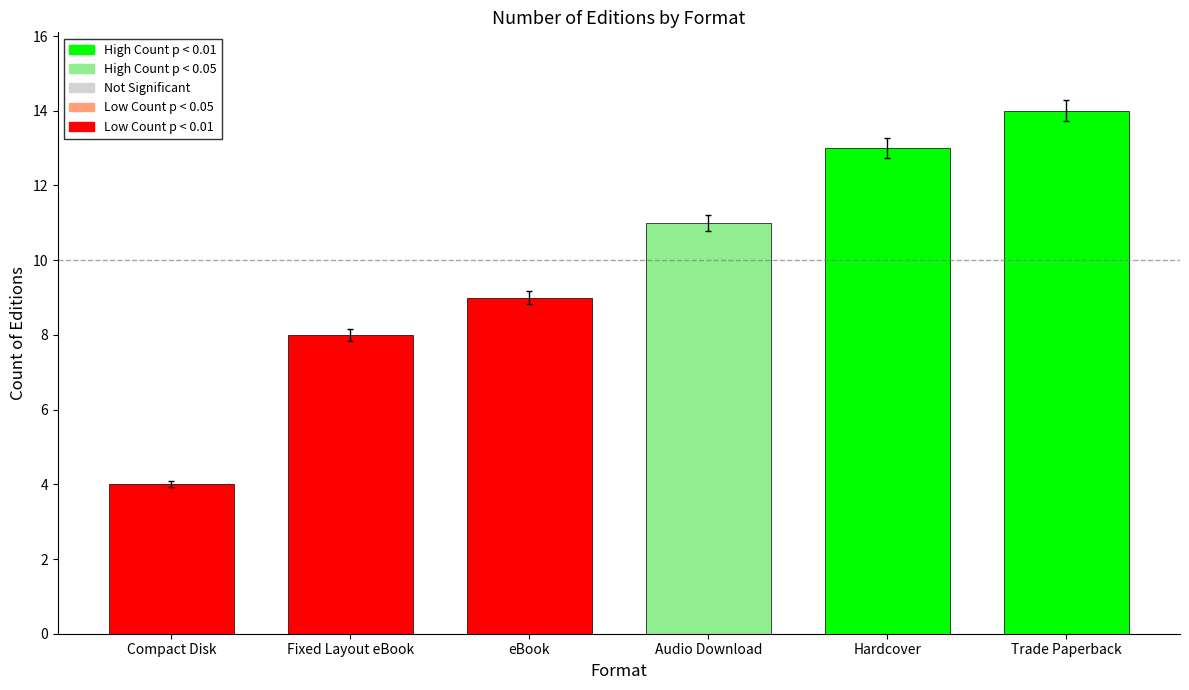

Which category has the lowest value across all series?

Compact Disk